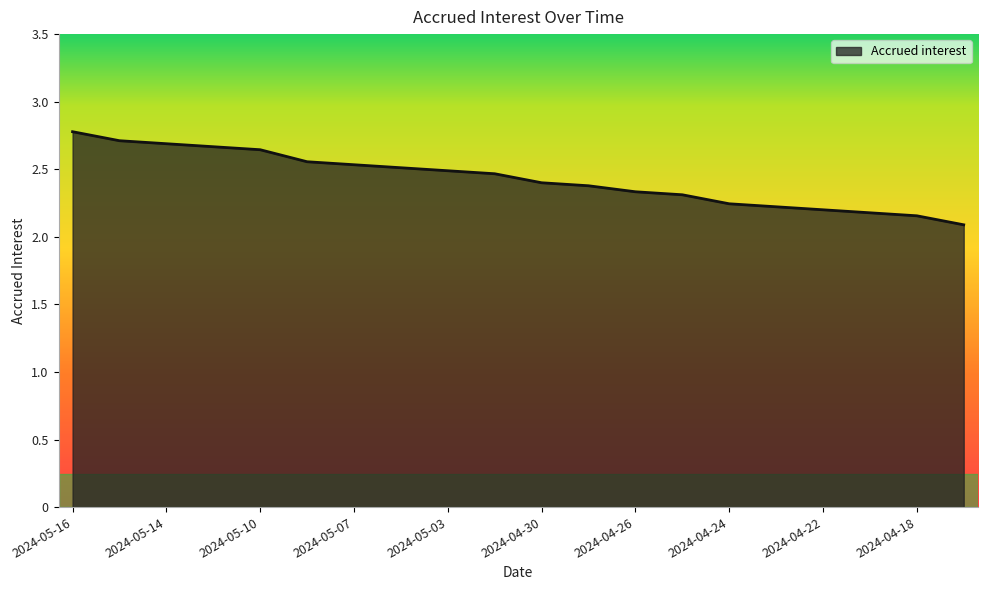

What is the sum of all values?

48.6